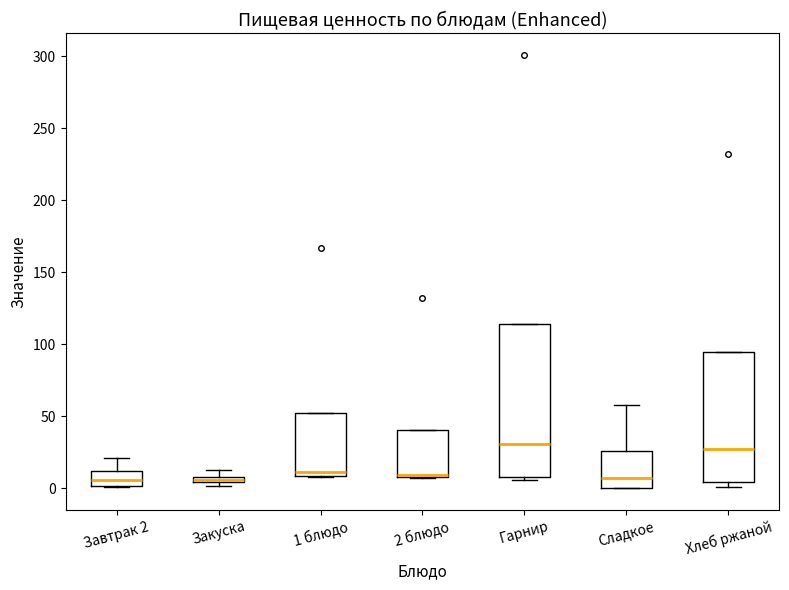

Where is the upper edge of the box for Закуска on the y-axis? The values are not printed on the chart, so give them approximately, as read against the axis.

10